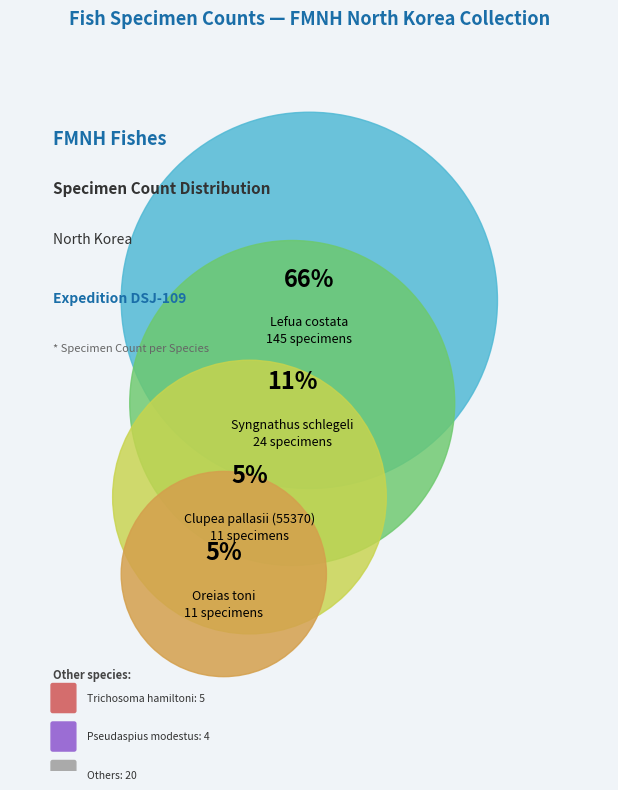

Is Pseudaspius modestus the majority of the pie?

No